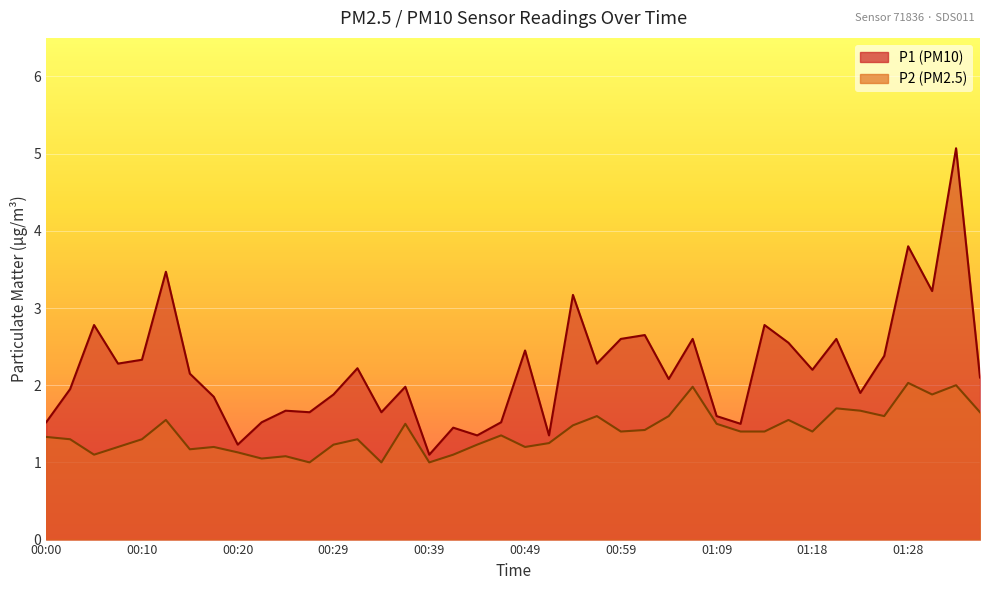

List the series in order of their overall mean, highest first.

P1, P2